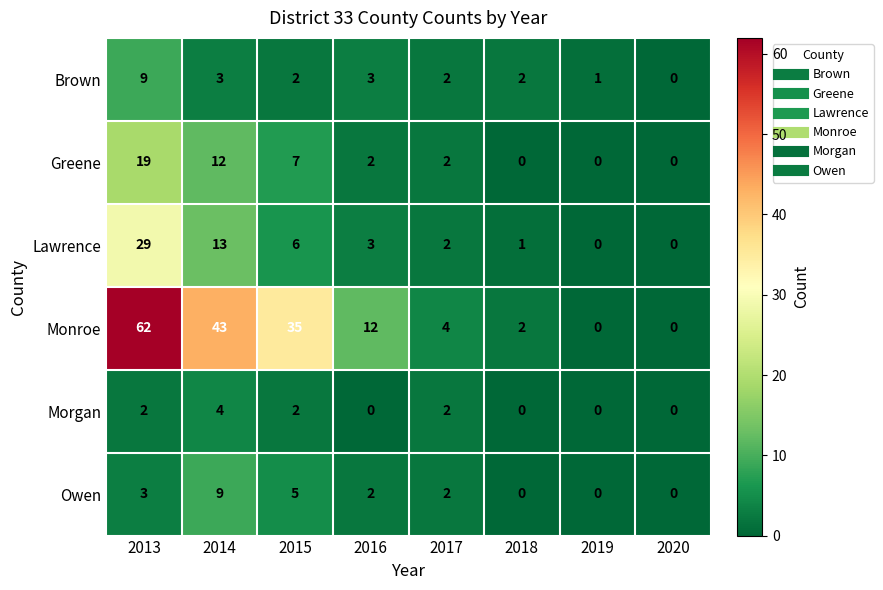

Rank the series at 2014 from highest to lowest value.

Monroe, Lawrence, Greene, Owen, Morgan, Brown